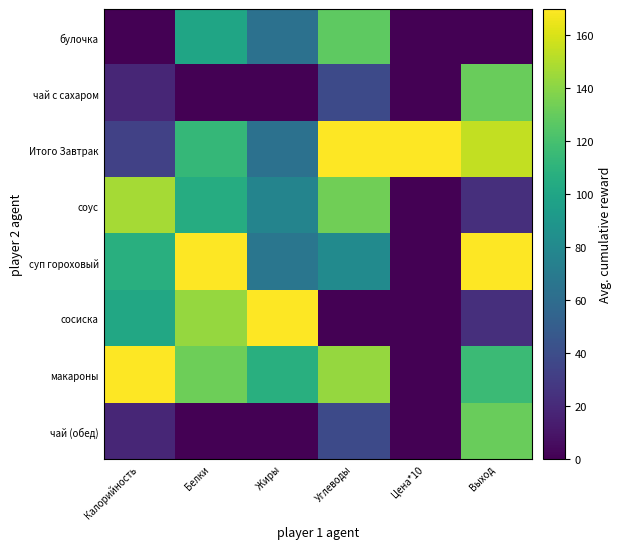

Which has a higher value, Выход or Калорийность?

Выход